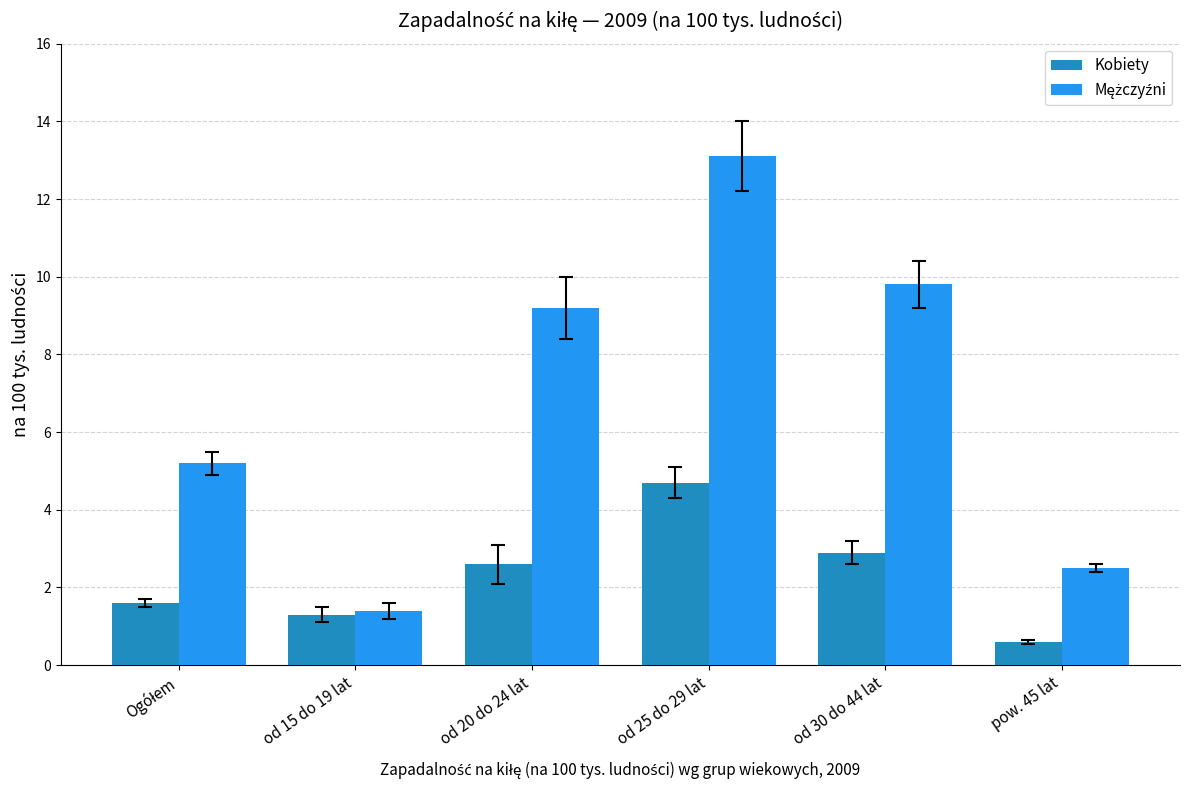

What is the average value of the Kobiety series?

2.3